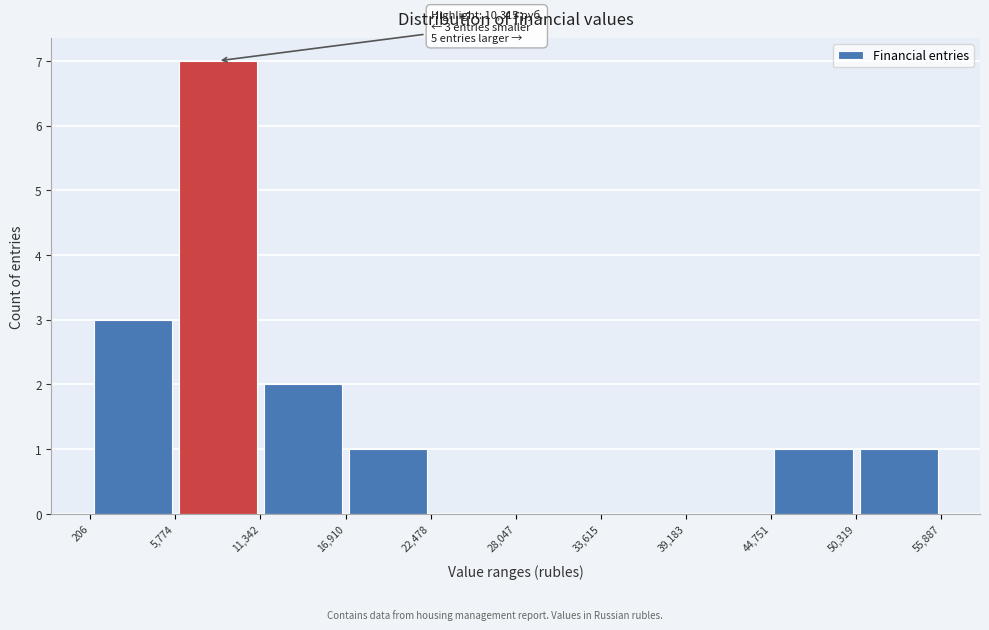

Which range on the x-axis has the tallest bar?

5,774 to 11,342